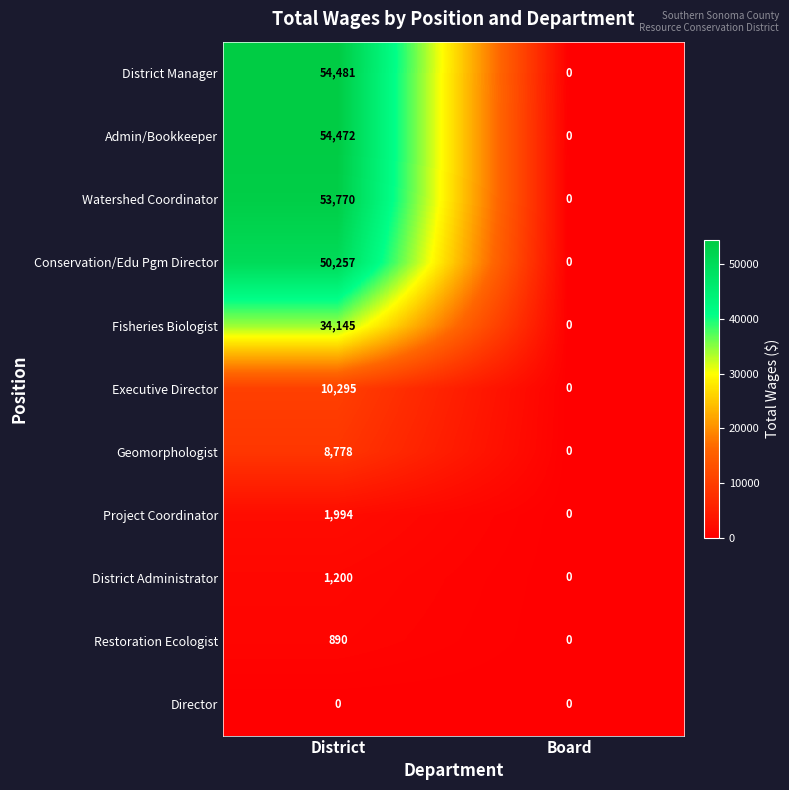

The value of District Administrator at District is 1200. True or false?

True